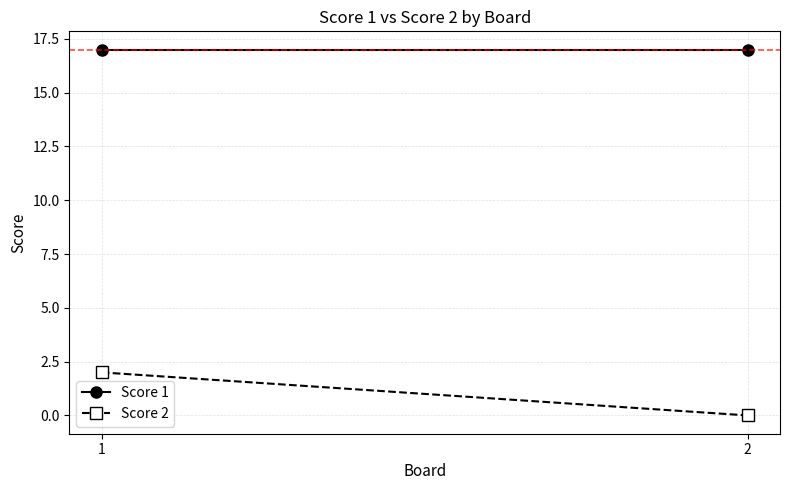

Rank the series by their average value, from highest to lowest.

Score 1, Score 2